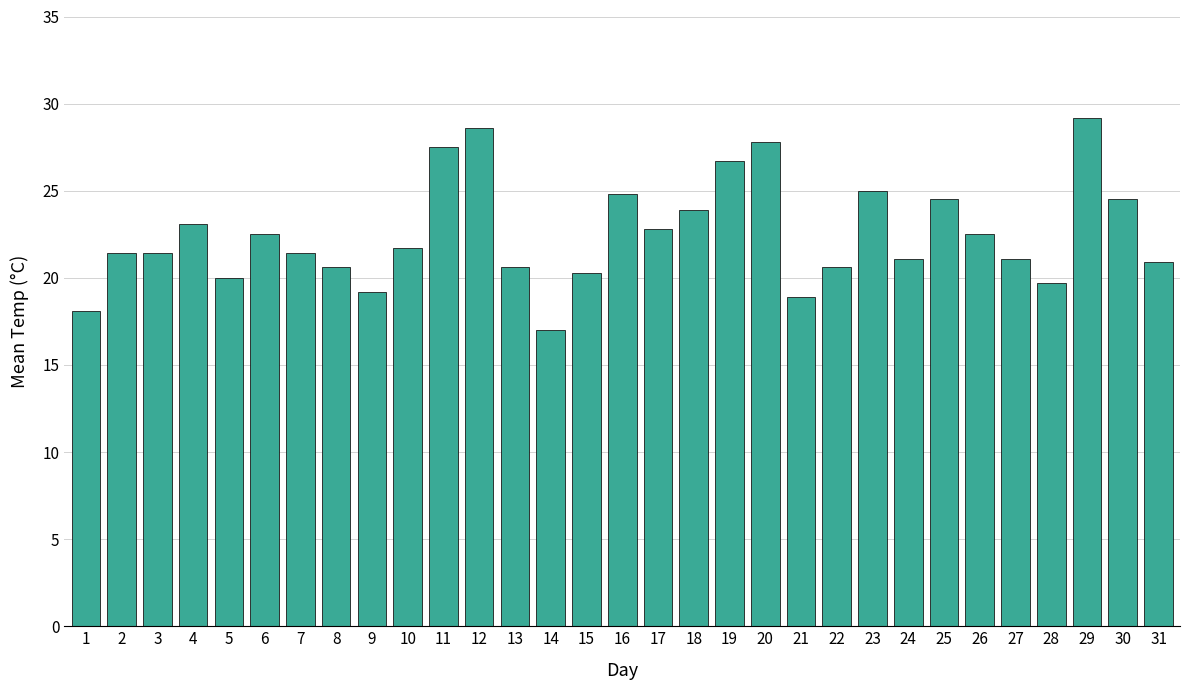

What is the approximate value at 5?

20.0